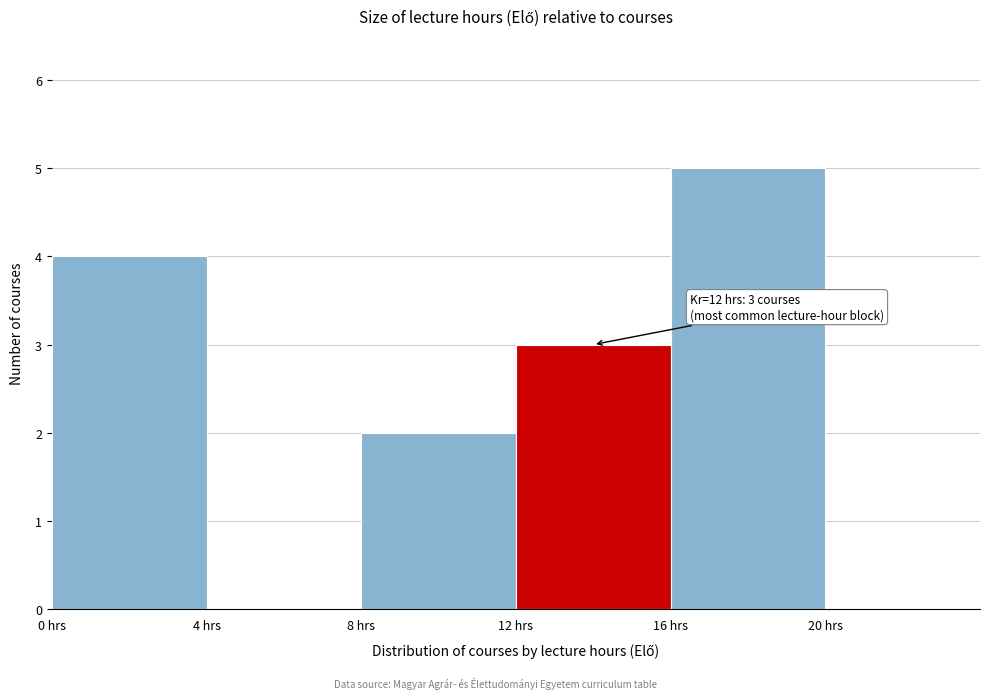

Over which range of the x-axis is the bar tallest?

16 to 20